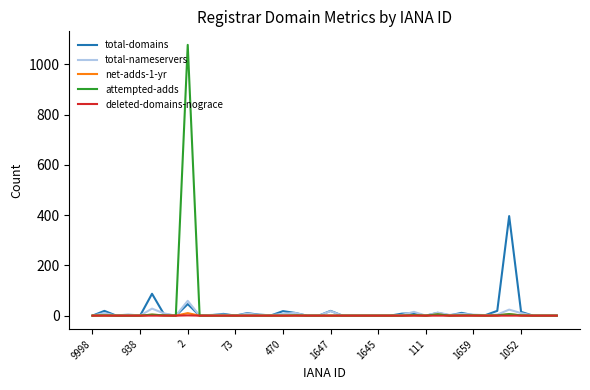

What is the greatest value displayed?

1077